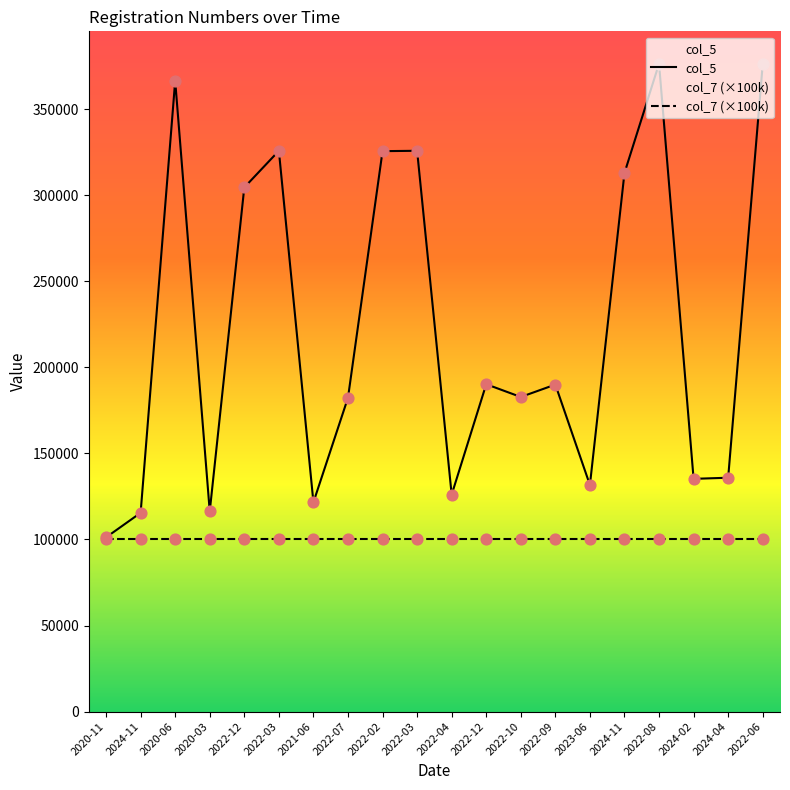

What is the ratio of the value at 2020-11 to the value at 2020-03?

0.9